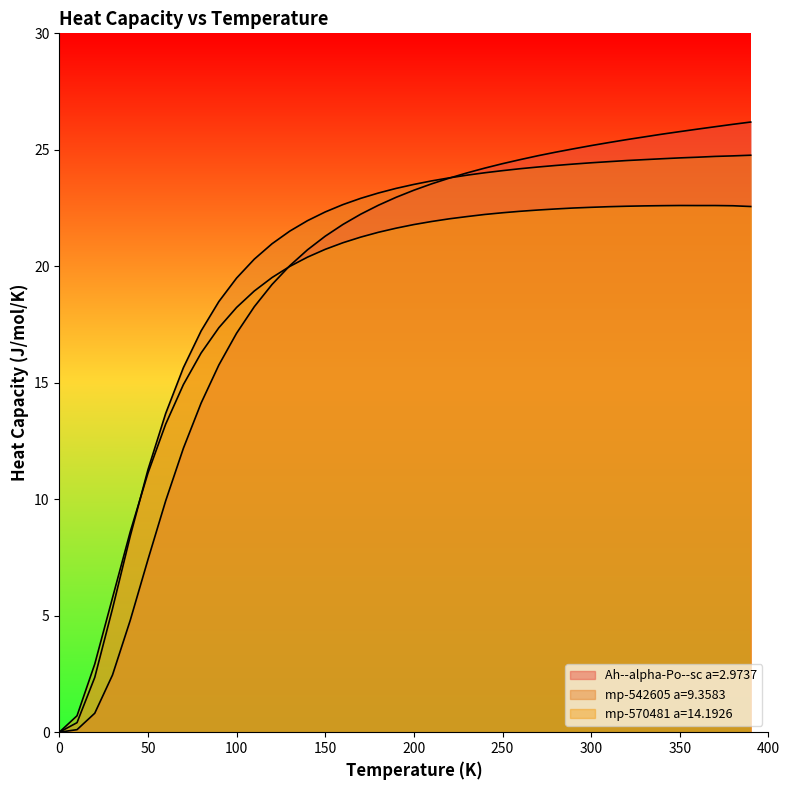

What is the difference between the second highest and minimum values in the mp-542605 a=9.3583 series?

24.7